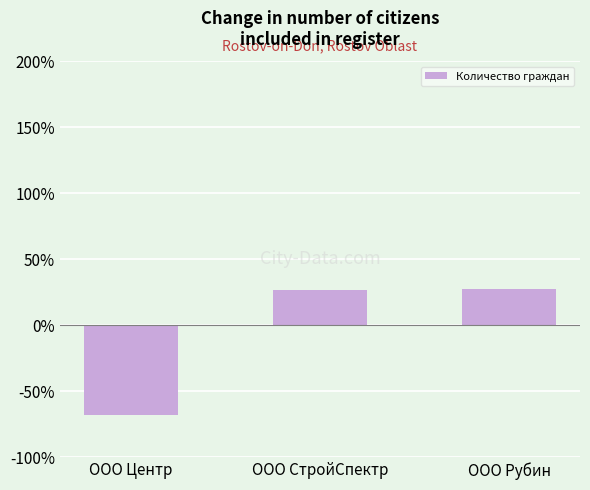

What is the label of the 1st bar from the left?

ООО Центр